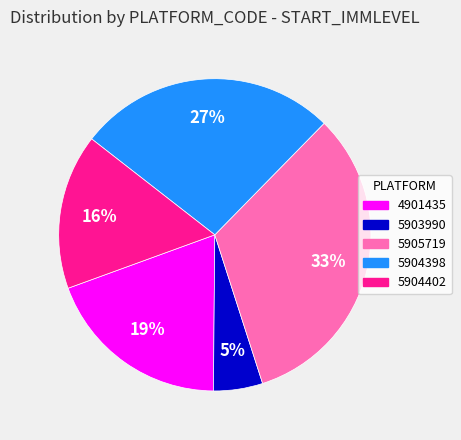

To the nearest percent, what is the difference between the largest and smallest slice percentages?

28%